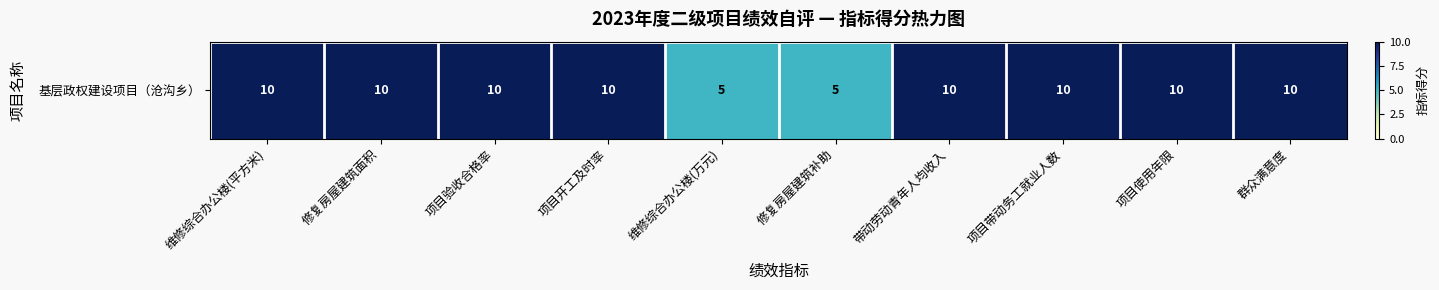

List the labels in order of value, smallest first.

维修综合办公楼(万元), 修复房屋建筑补助, 维修综合办公楼(平方米), 修复房屋建筑面积, 项目验收合格率, 项目开工及时率, 带动劳动青年人均收入, 项目带动务工就业人数, 项目使用年限, 群众满意度